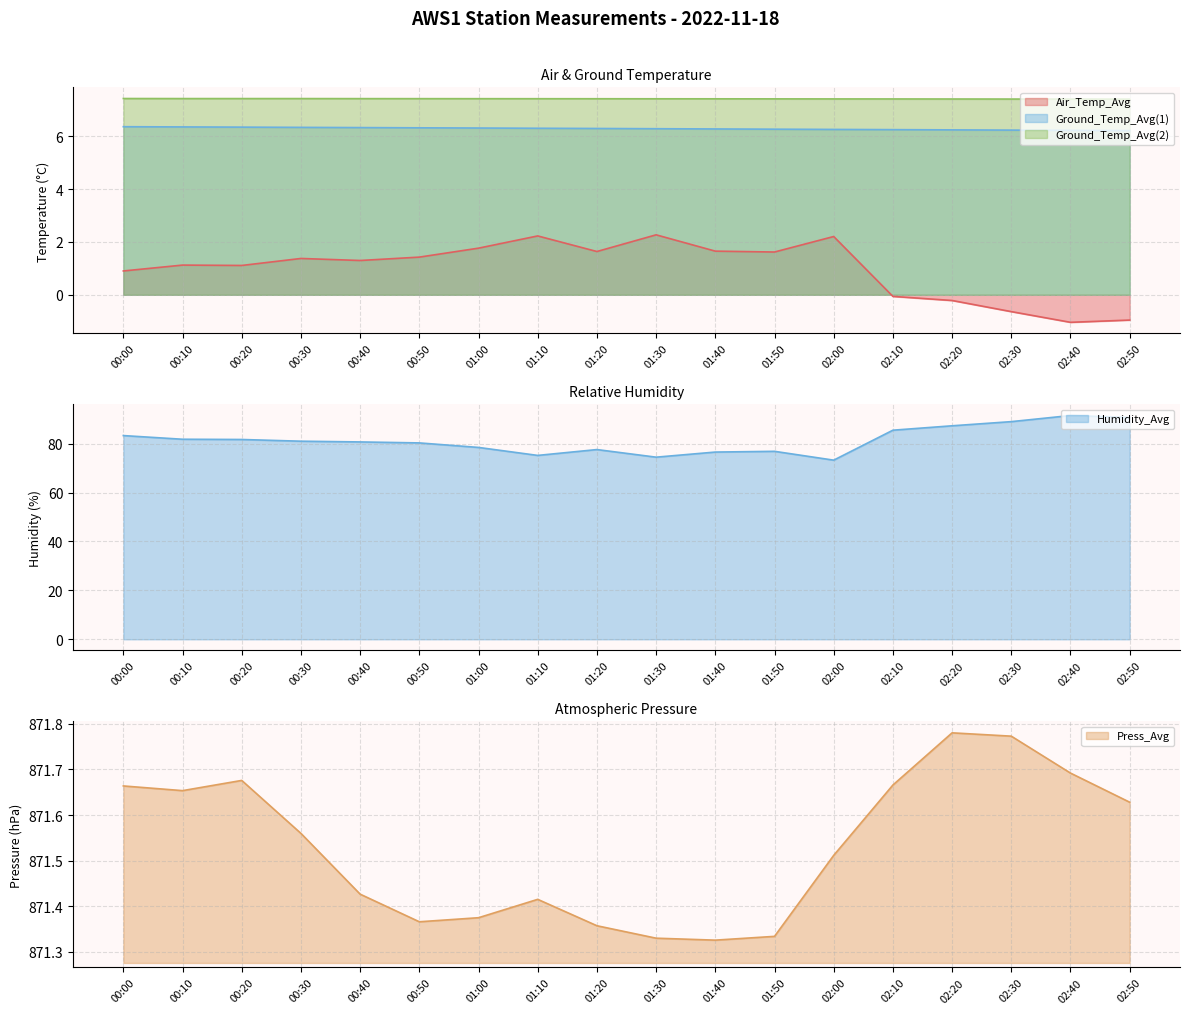

True or false: Air_Temp_Avg and Press_Avg intersect in this chart.

False